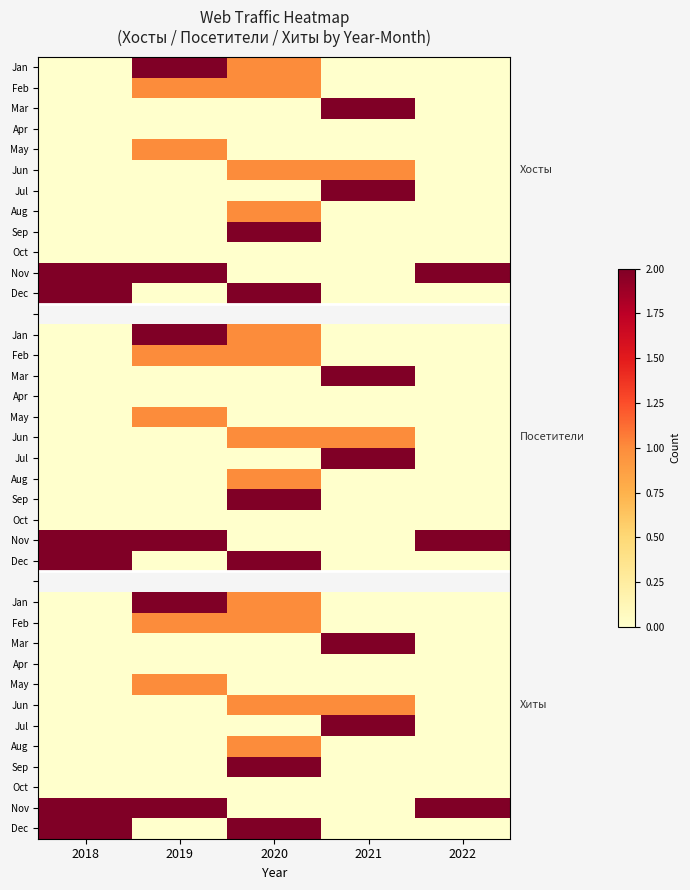

Which has a higher value, 2020 or 2022?

2020